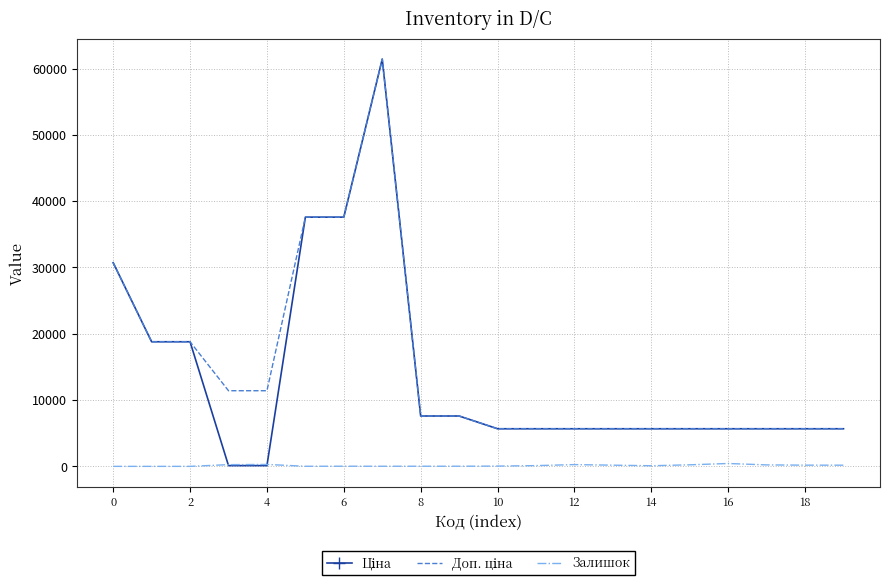

At how many categories does at least one series exceed 22938?

4